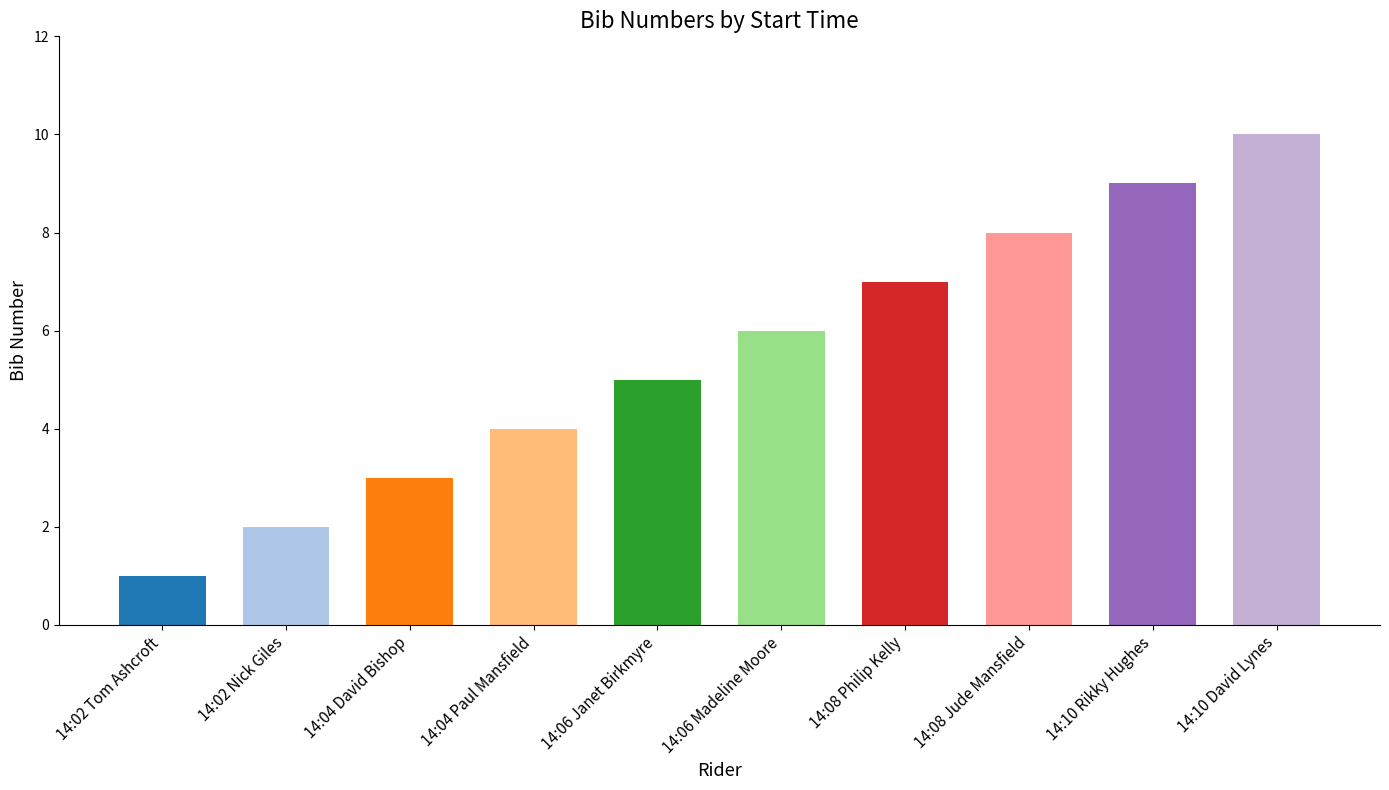

What is the difference between the values at 14:08 Philip Kelly and 14:10 Rikky Hughes?

2